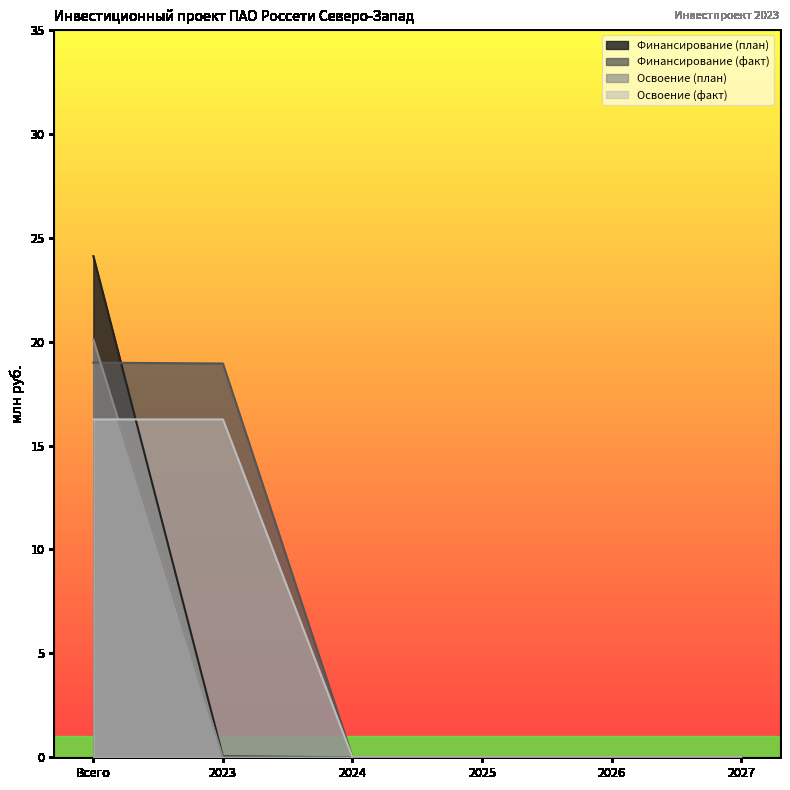

True or false: Финансирование (факт) has more than 0 points higher than both neighbors.

False